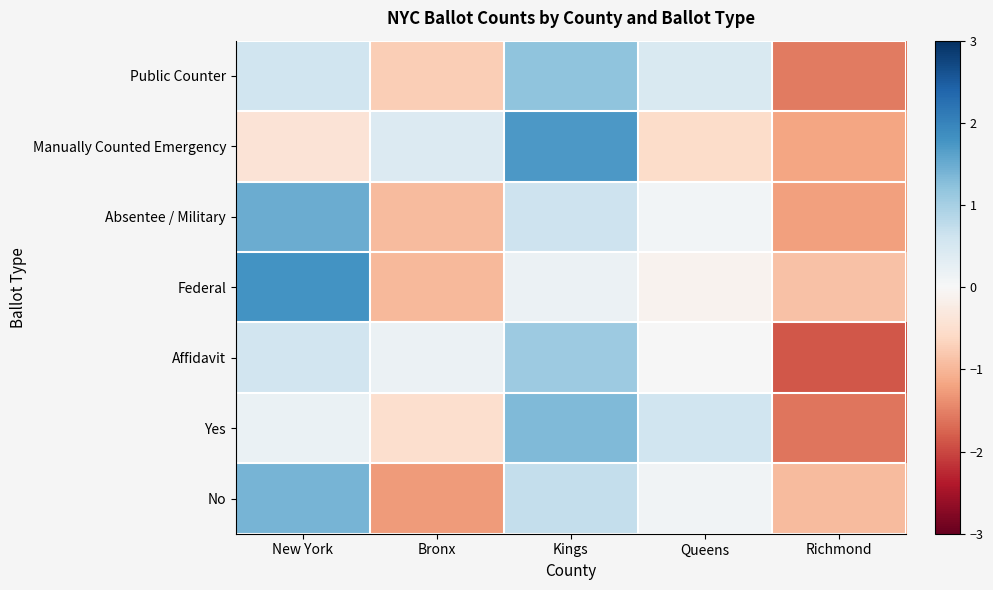

Reading right to left, list all the values displayed in this chart.

Public Counter: Richmond=-1.5	Queens=0.5	Kings=1.2	Bronx=-0.7	New York=0.6
Manually Counted Emergency: Richmond=-1.2	Queens=-0.5	Kings=1.7	Bronx=0.4	New York=-0.4
Absentee / Military: Richmond=-1.2	Queens=0.1	Kings=0.6	Bronx=-0.9	New York=1.5
Federal: Richmond=-0.9	Queens=-0.1	Kings=0.2	Bronx=-1.0	New York=1.8
Affidavit: Richmond=-1.9	Queens=0.0	Kings=1.1	Bronx=0.2	New York=0.6
Yes: Richmond=-1.6	Queens=0.6	Kings=1.3	Bronx=-0.5	New York=0.2
No: Richmond=-0.9	Queens=0.1	Kings=0.7	Bronx=-1.3	New York=1.4